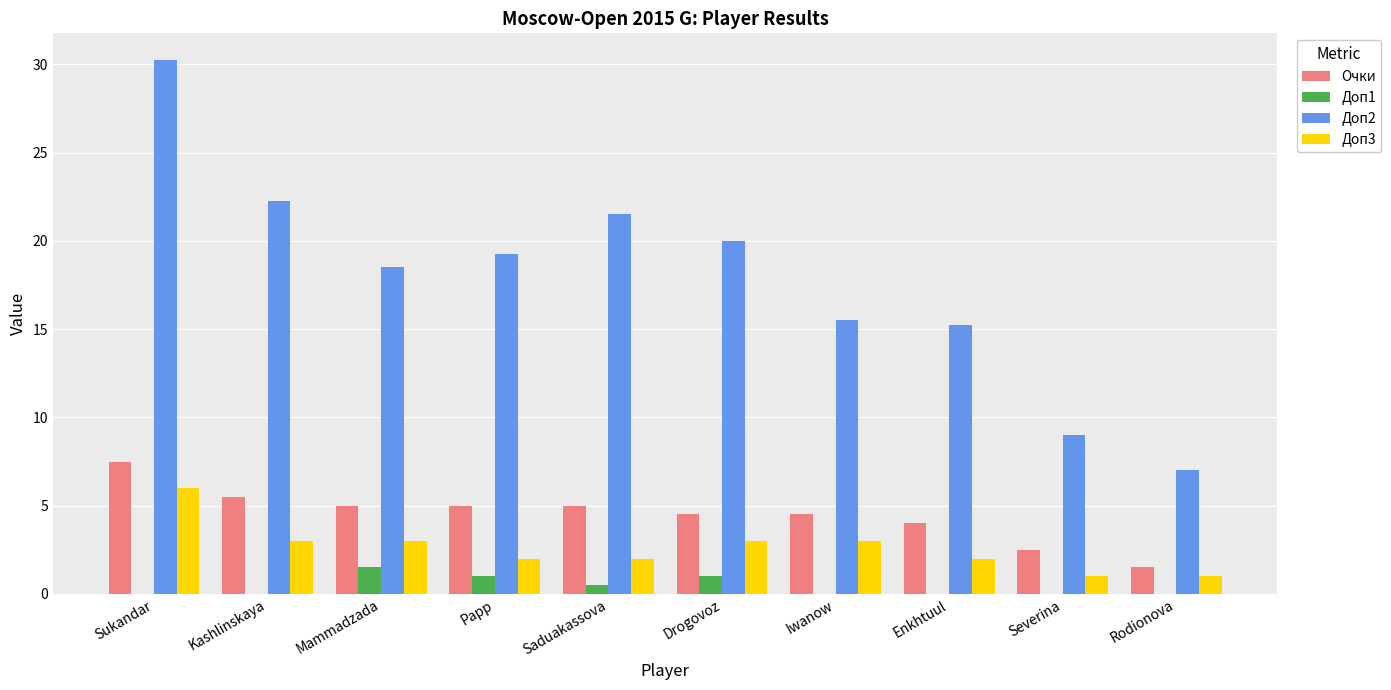

Which series has the widest spread of values?

Доп2